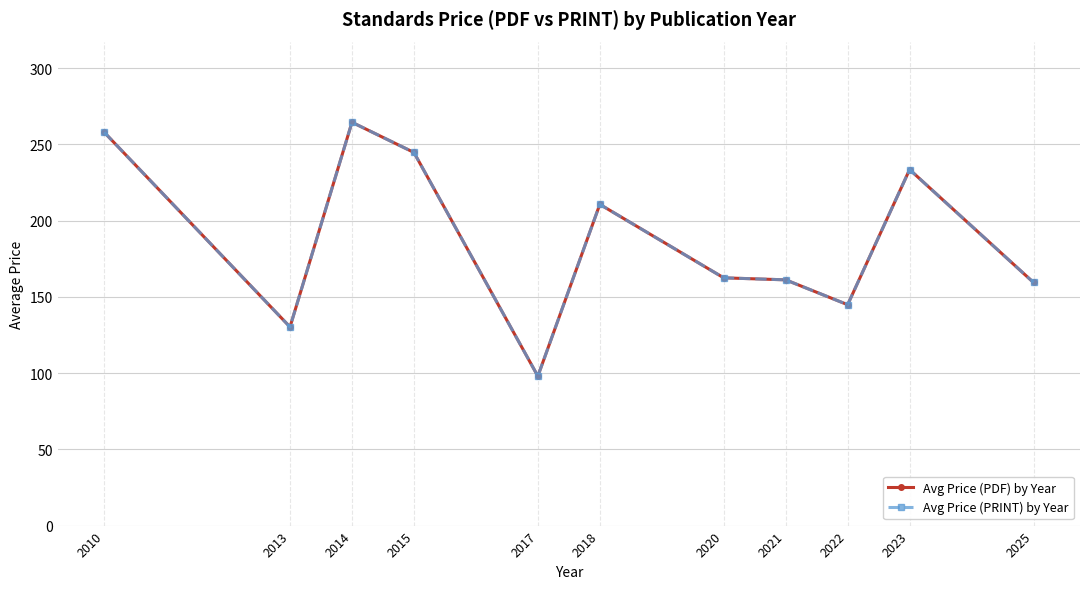

Is this an area chart (filled region under the line)?

No